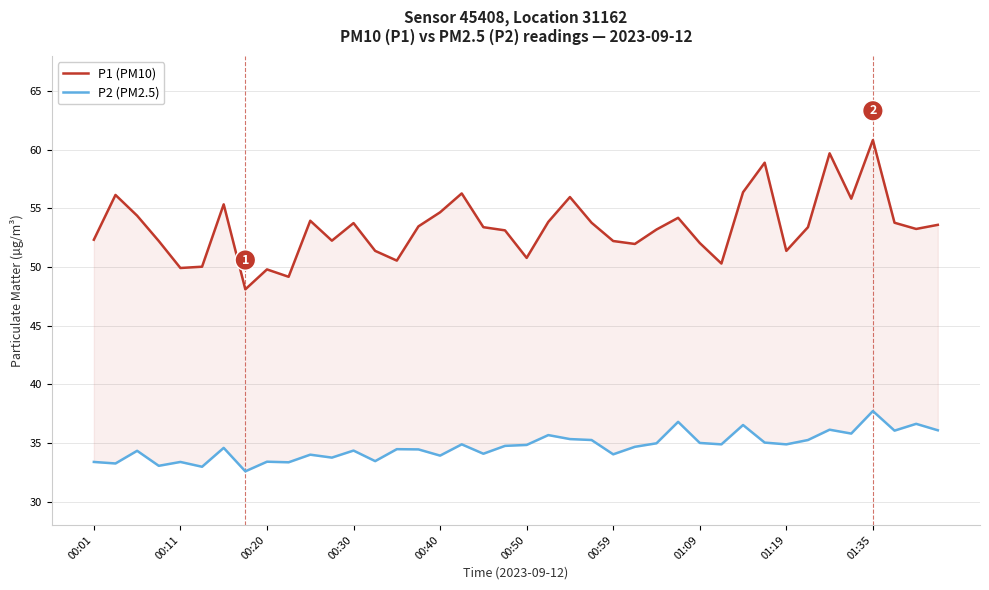

How many lines are shown in the chart?

2